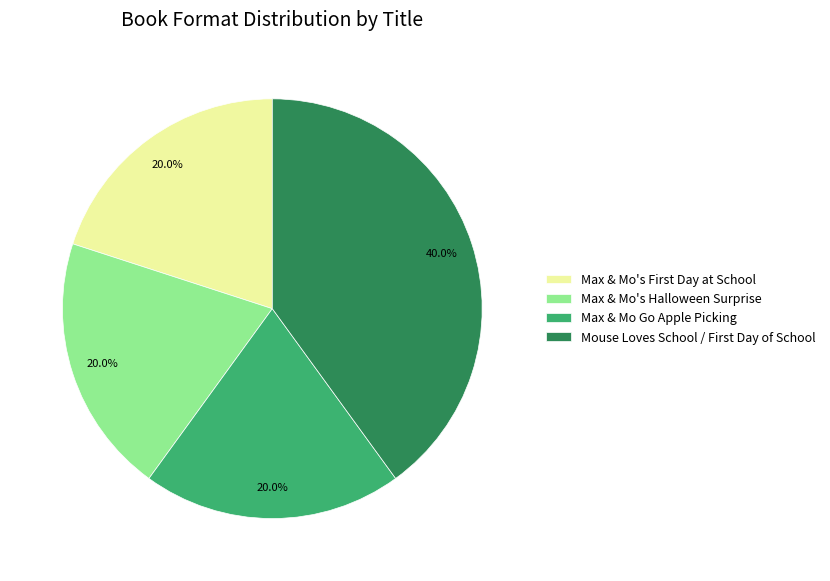

Which category has the biggest portion of the pie?

Mouse Loves School / First Day of School